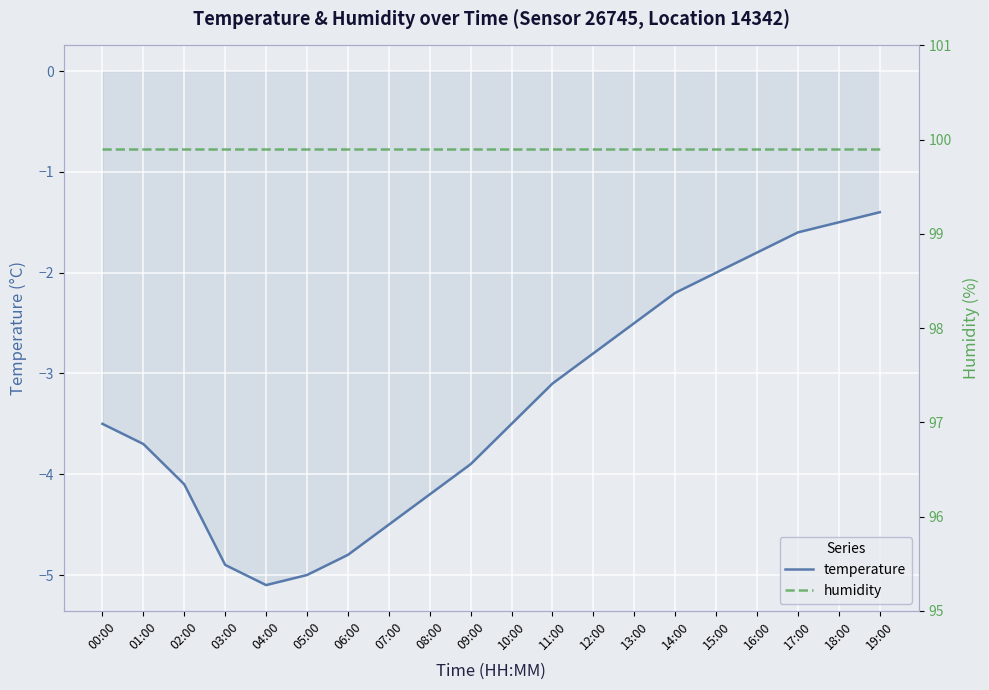

At how many categories does at least one series exceed 31?

20